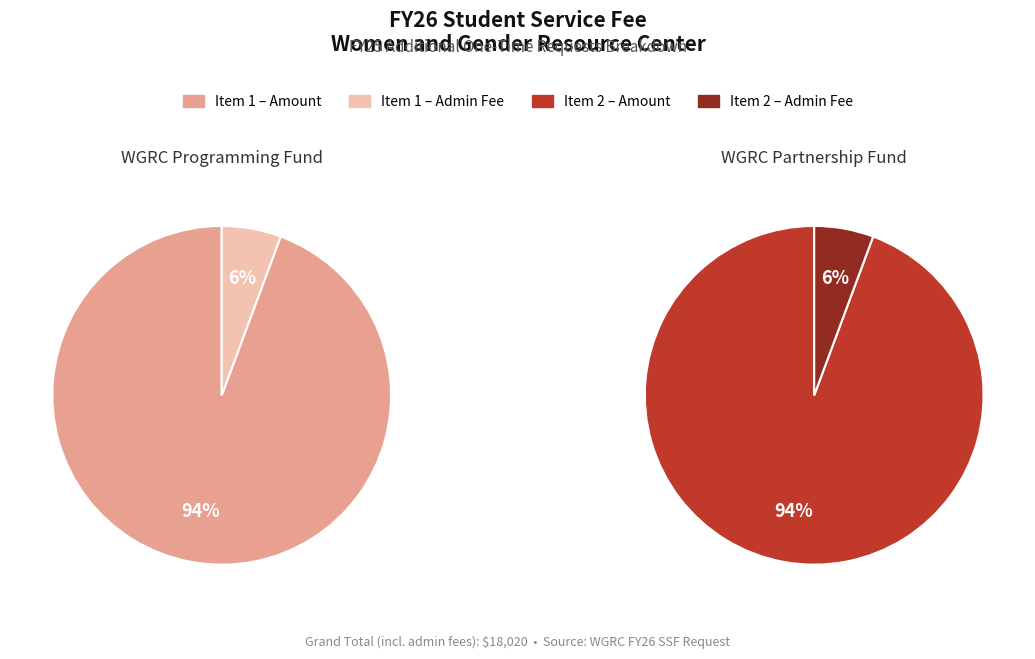

How much of the chart is everything except Item 2?

58.8%